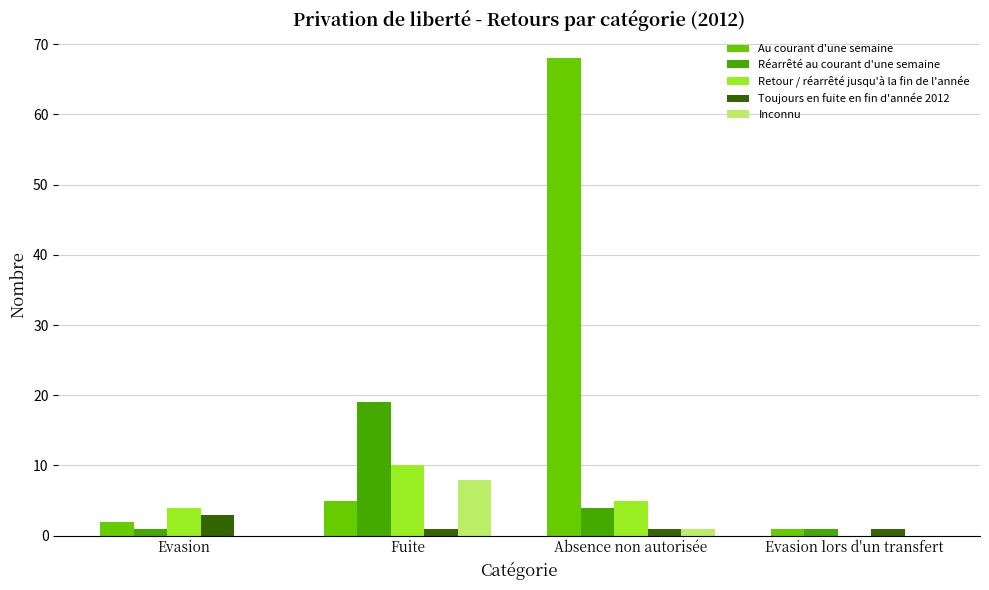

Reading right to left, extract all data points from this chart.

Au courant d'une semaine: Evasion lors d'un transfert=1	Absence non autorisée=68	Fuite=5	Evasion=2
Réarrêté au courant d'une semaine: Evasion lors d'un transfert=1	Absence non autorisée=4	Fuite=19	Evasion=1
Retour / réarrêté jusqu'à la fin de l'année: Evasion lors d'un transfert=0	Absence non autorisée=5	Fuite=10	Evasion=4
Toujours en fuite en fin d'année 2012: Evasion lors d'un transfert=1	Absence non autorisée=1	Fuite=1	Evasion=3
Inconnu: Evasion lors d'un transfert=0	Absence non autorisée=1	Fuite=8	Evasion=0